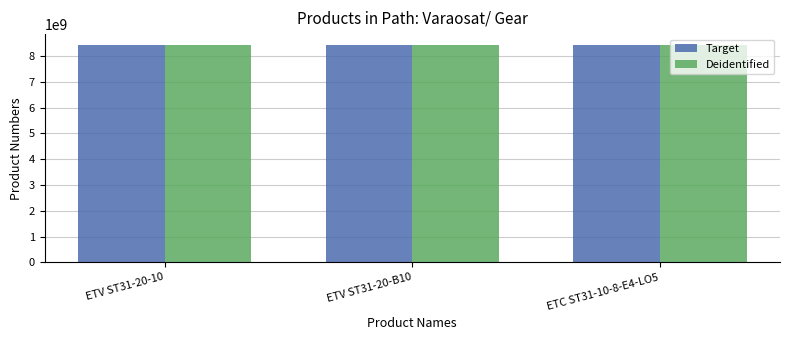

What is the minimum value shown in the chart?

8433201710